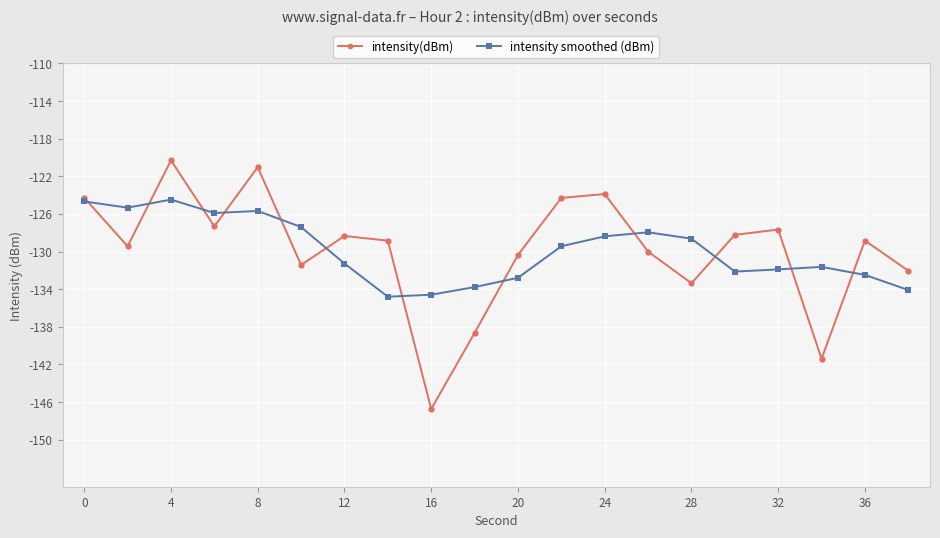

True or false: intensity(dBm) and intensity smoothed (dBm) intersect in this chart.

True